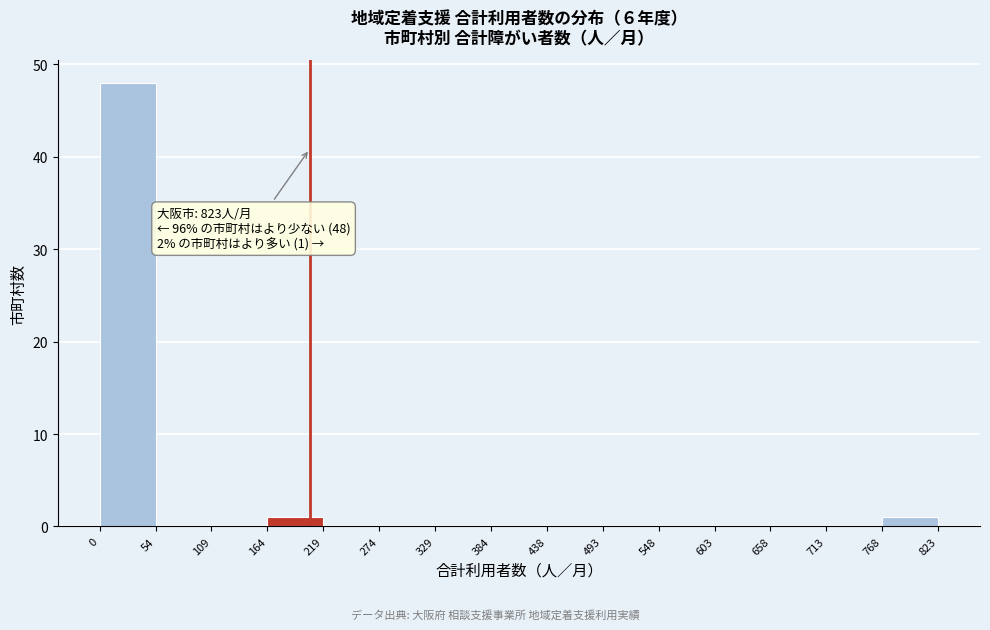

Which range on the x-axis has the tallest bar?

0 to 54